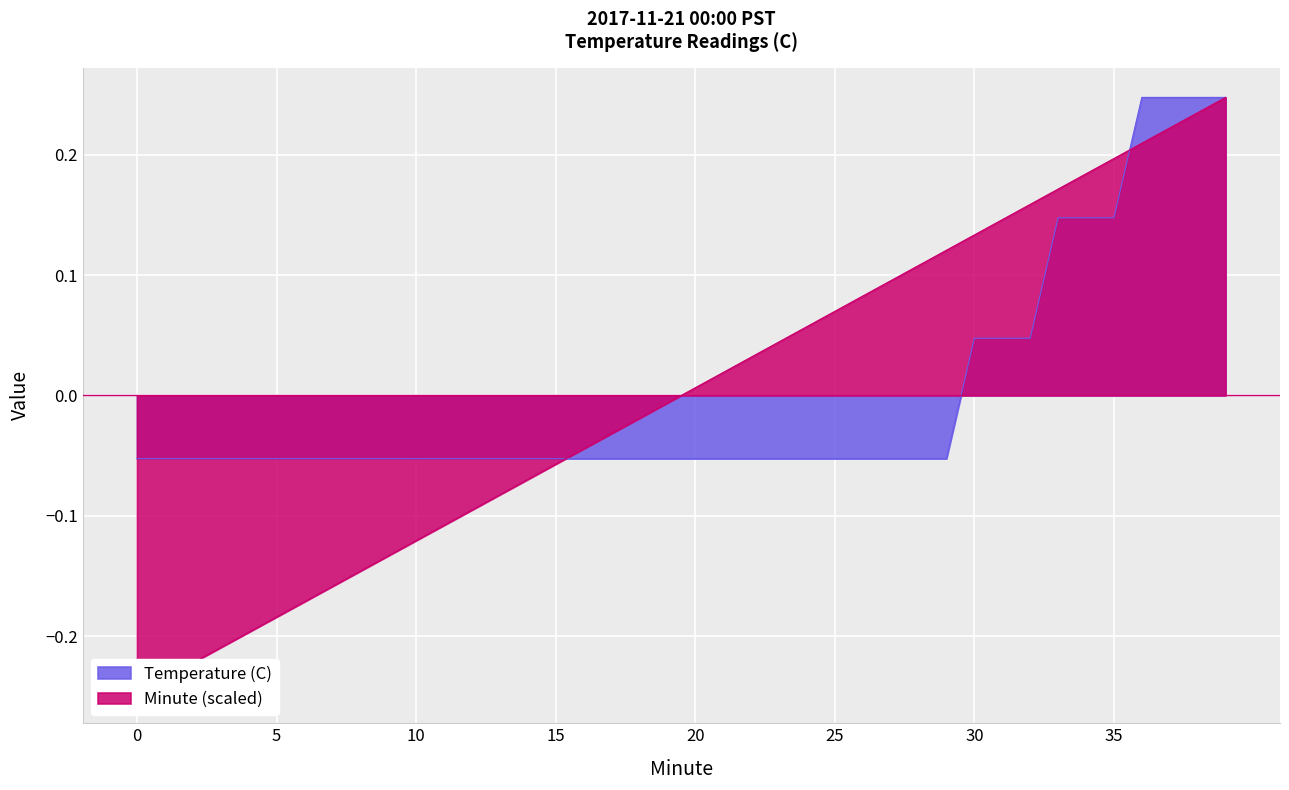

True or false: Temperature (C) has a value of -0.1 at 14.

True